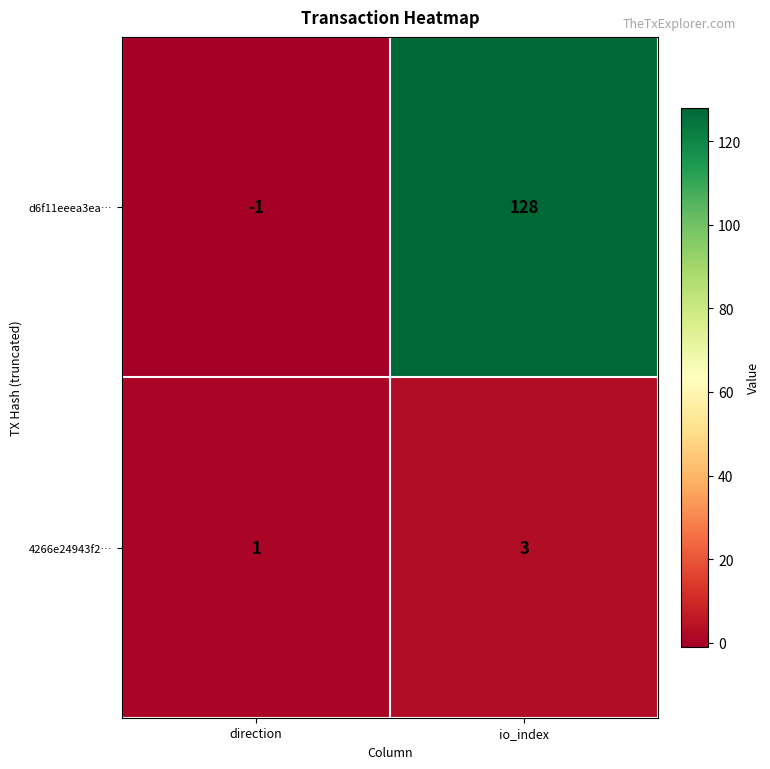

Which category has the highest value in the d6f11eeea3ea… series?

io_index